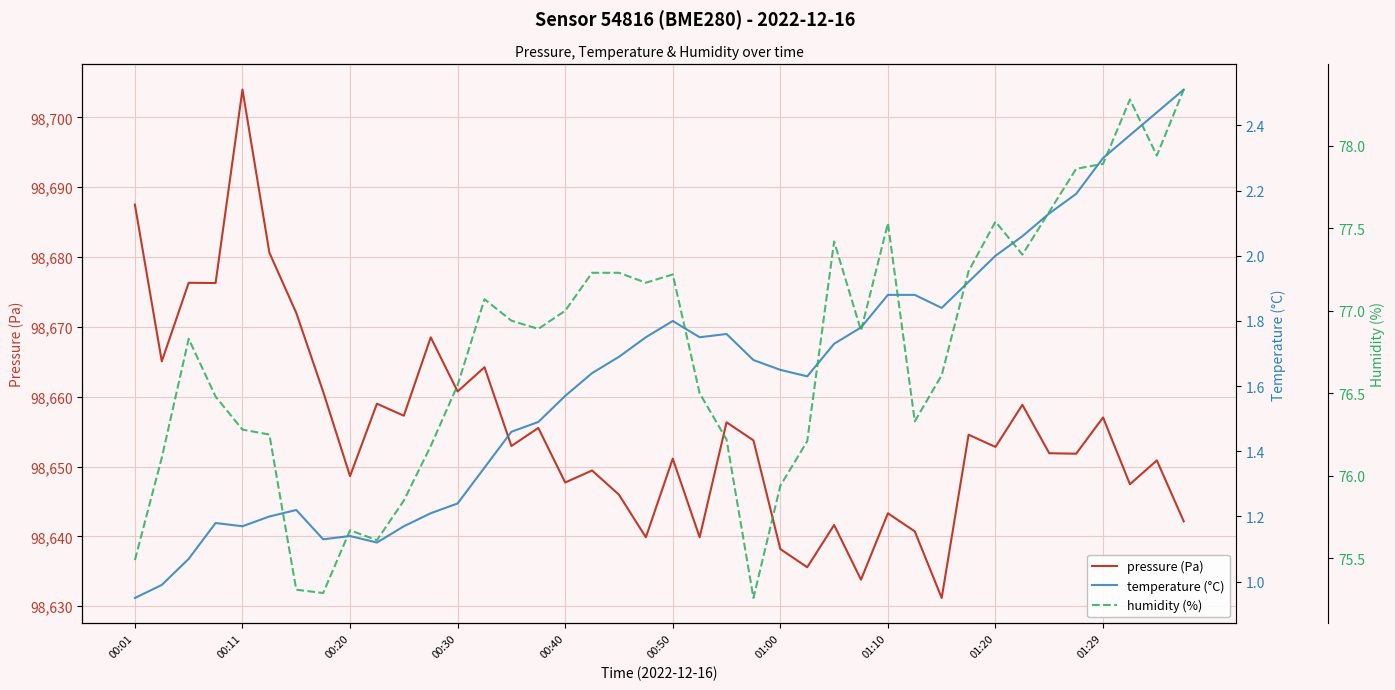

Count the number of data series in this chart.

3